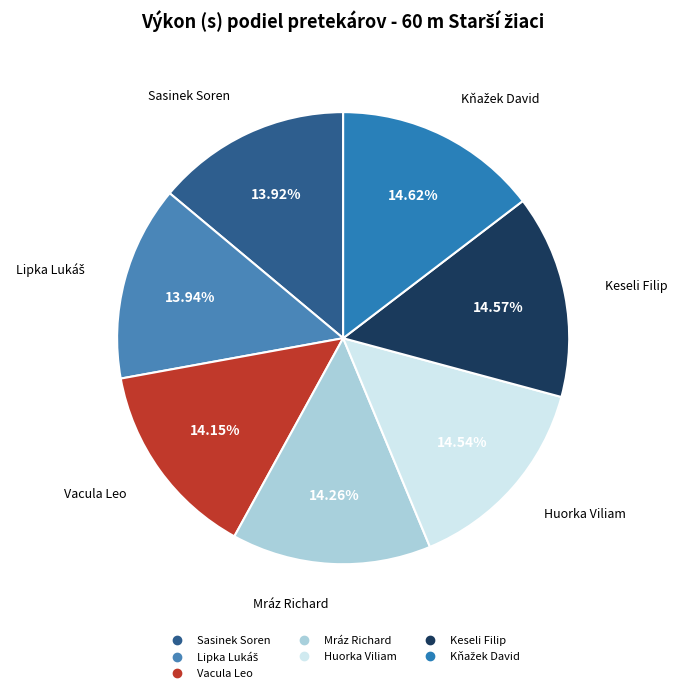

How many segments does this pie chart have?

7